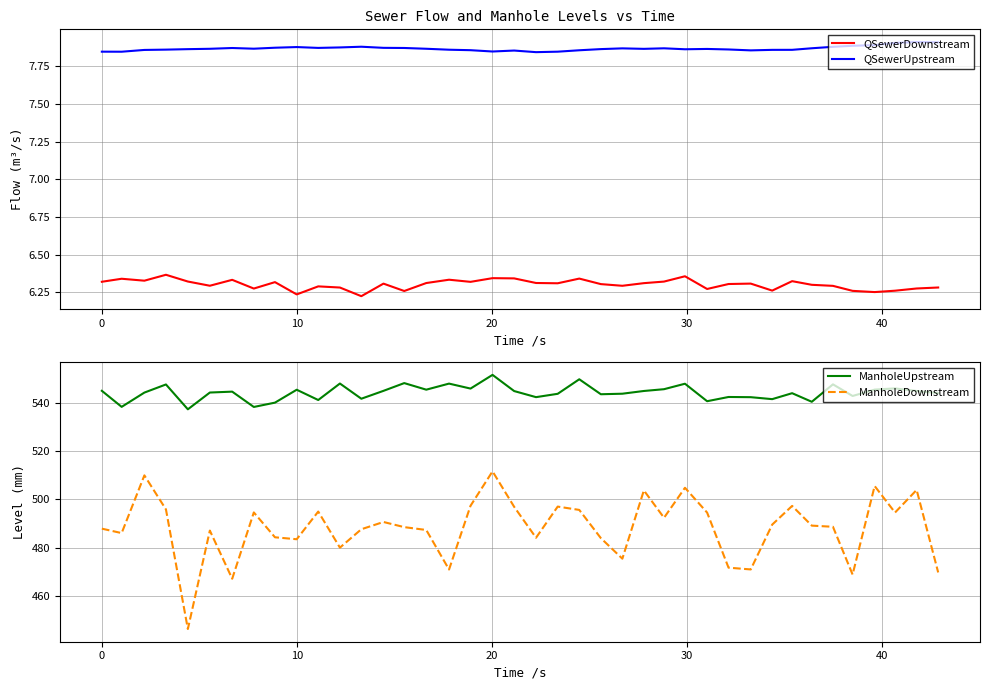

What is the difference between the second highest and second lowest values in the ManholeDownstream series?

42.7